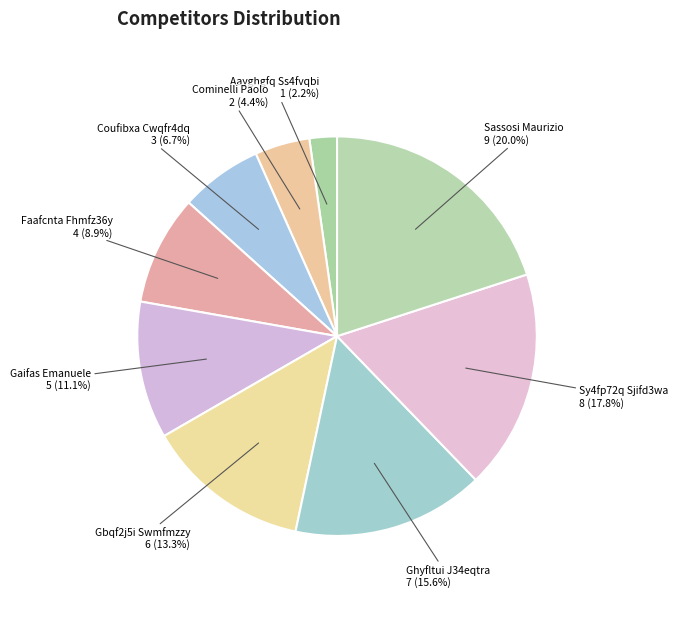

To the nearest percent, what is the difference between the largest and smallest slice percentages?

18%